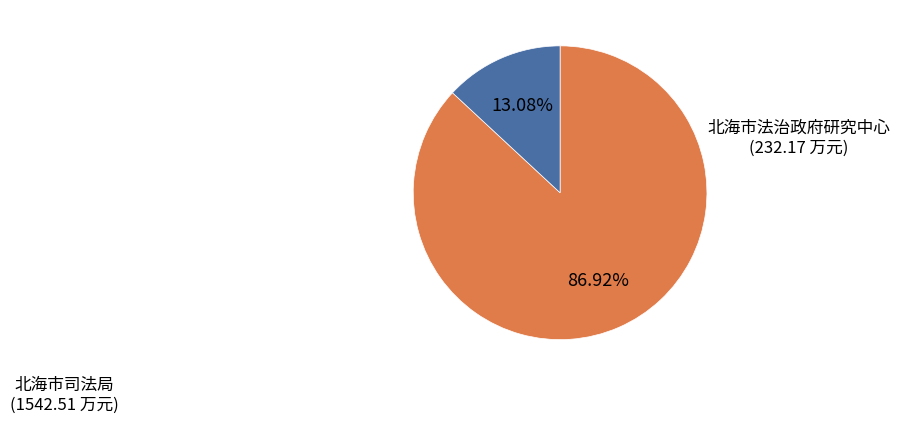

To the nearest percent, what percentage of the pie is 北海市法治政府研究中心?

13%